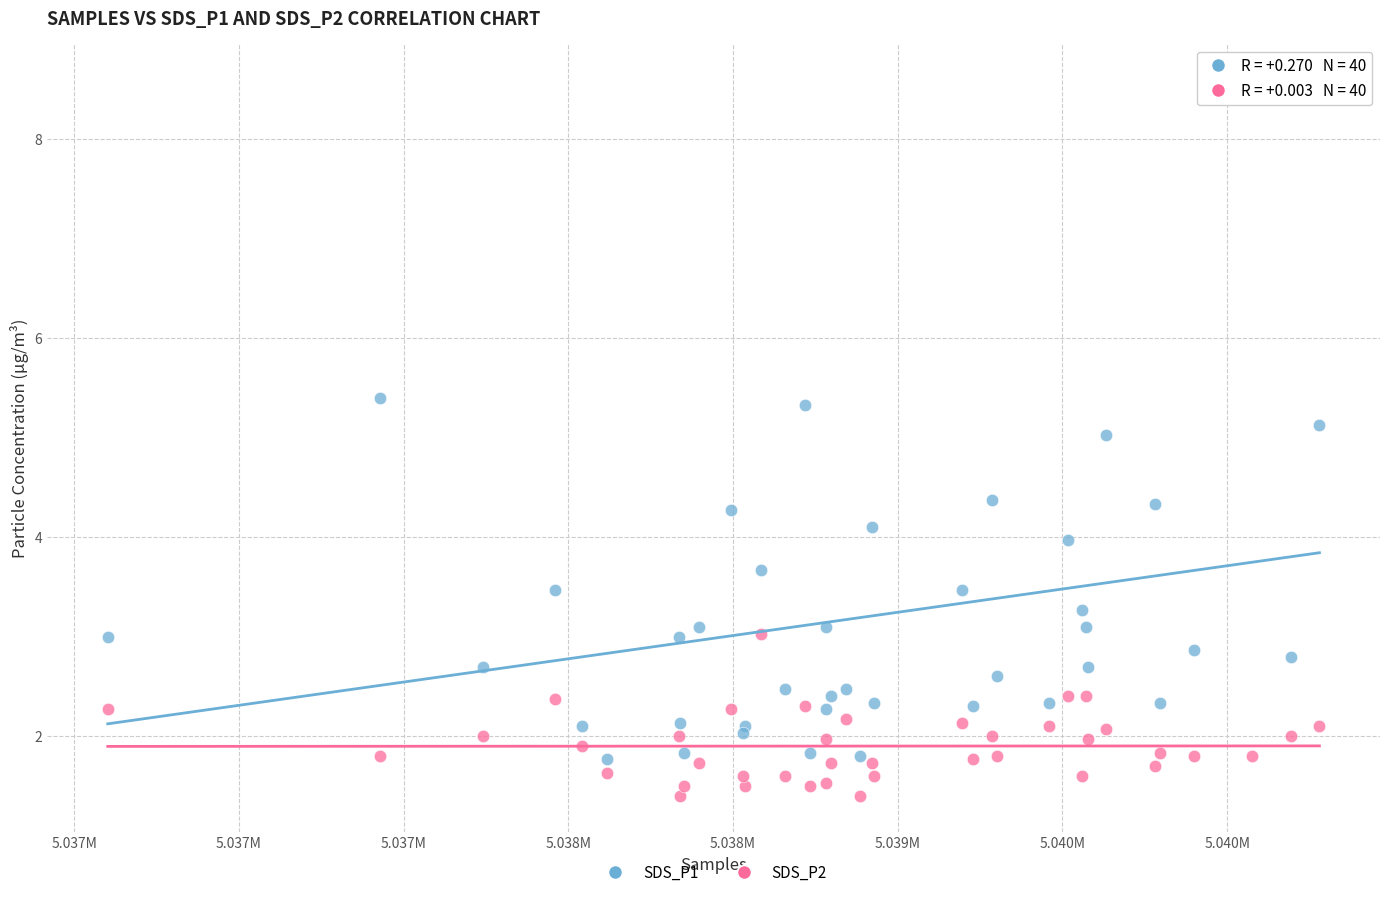

Which series reaches the maximum Y coordinate?

SDS_P1